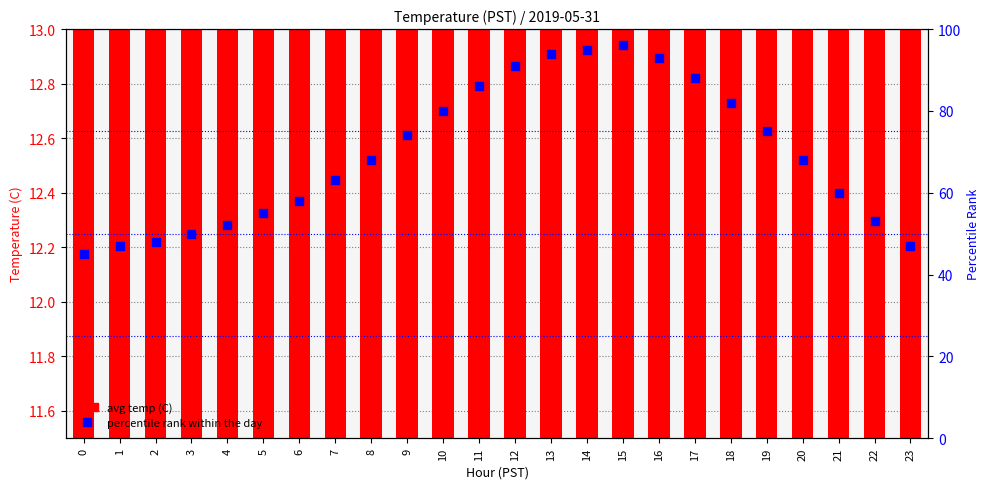

What is the total value across all series at 17?

100.5